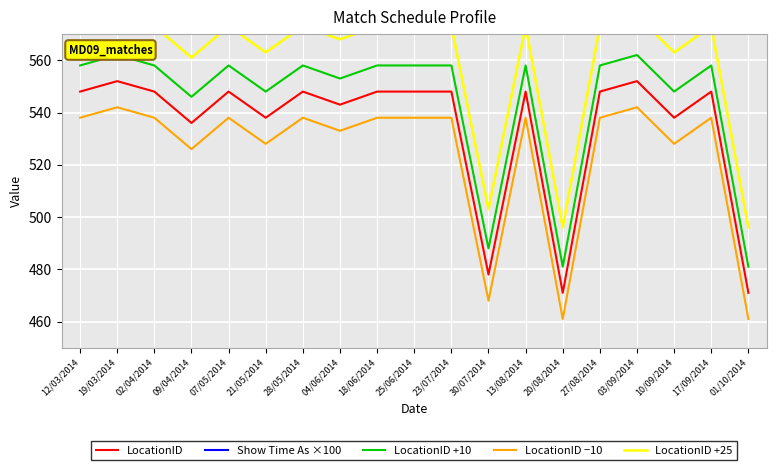

What is the maximum value for LocationID −10?

542